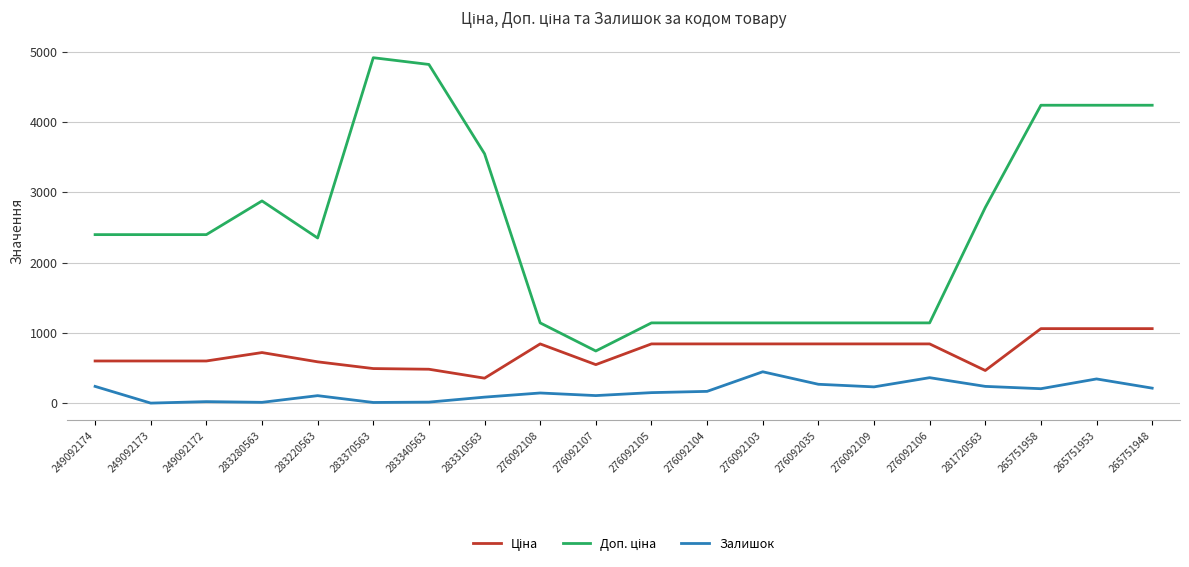

What is the difference between the highest and lowest values at 276092104?

975.1